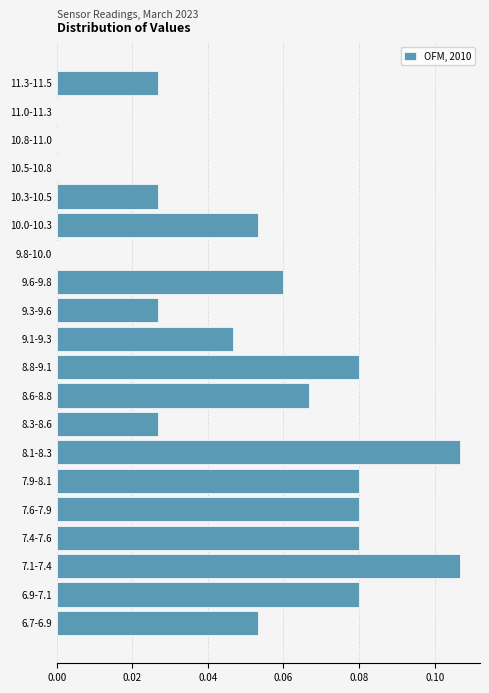

Between 9.1-9.3 and 7.9-8.1, which is larger?

7.9-8.1